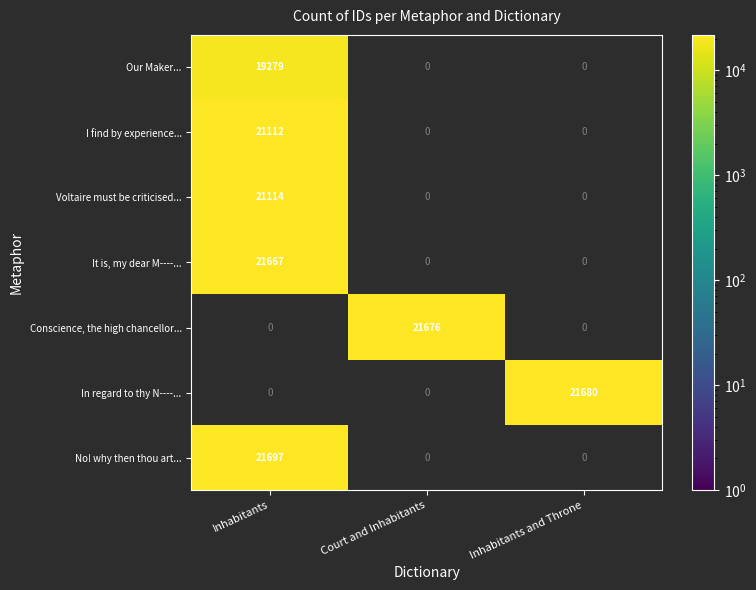

How many series are shown in this chart?

7